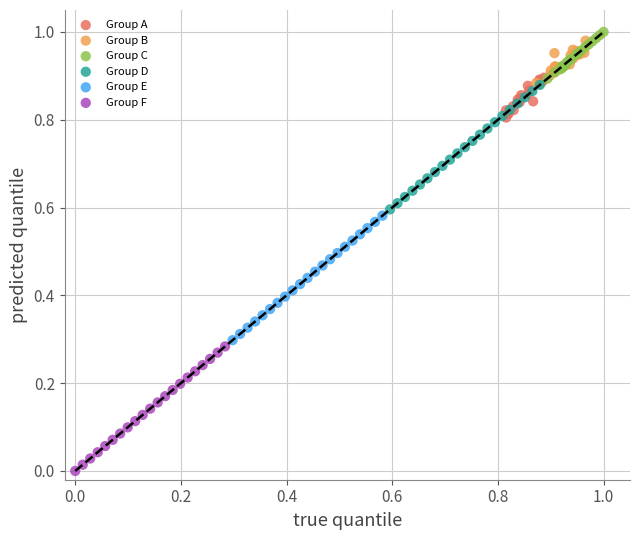

Which series reaches the minimum Y coordinate?

Group F